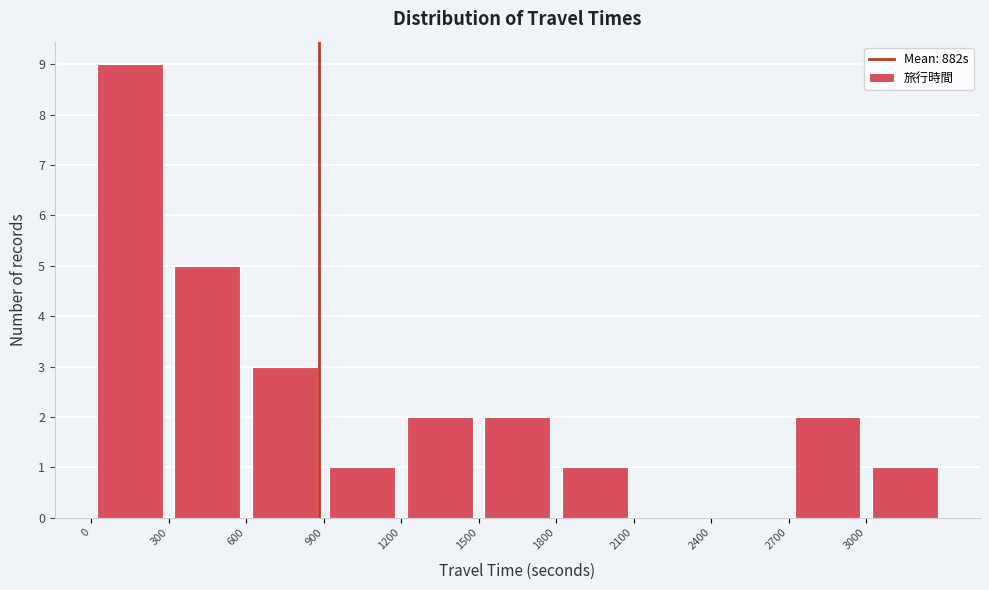

Over which range of the x-axis is the bar tallest?

0 to 300